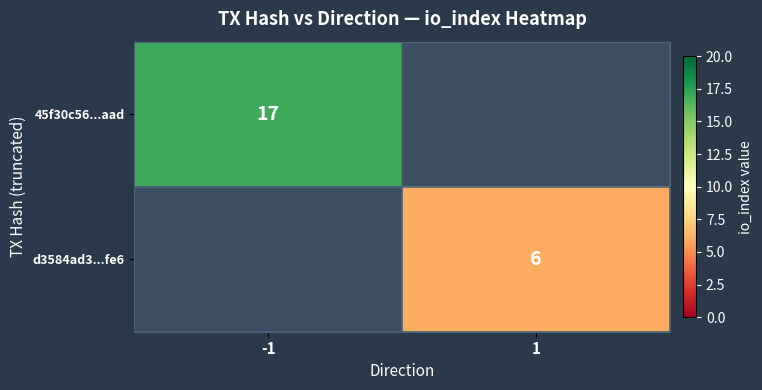

The d3584ad3...fe6 series shows 3.0 at 1. True or false?

False